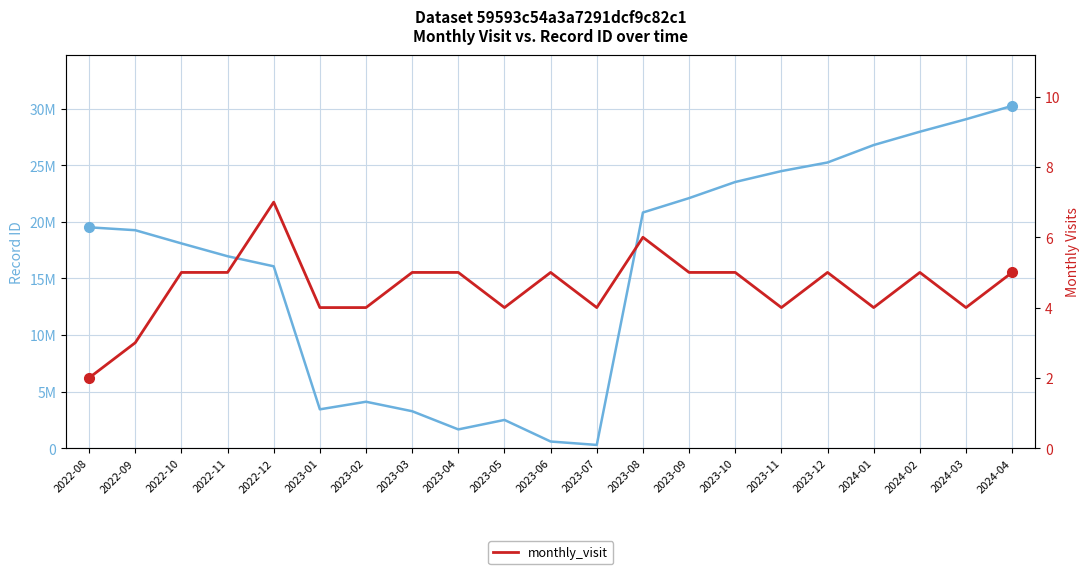

How many values are below 5?

9